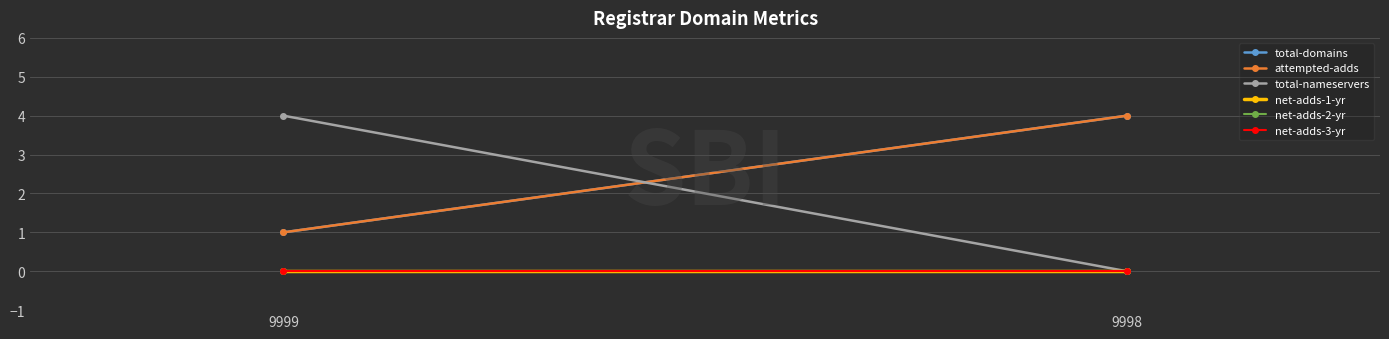

Count the total-nameservers values in the range 0 to 4.

2